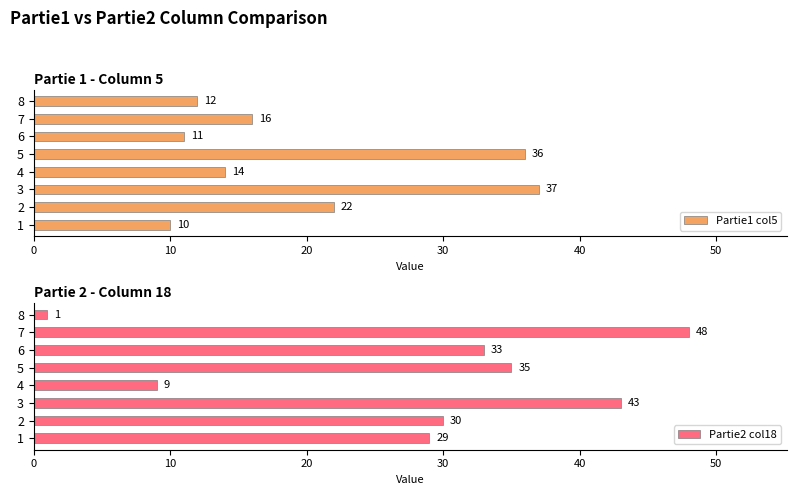

How many bars are there in total?

16